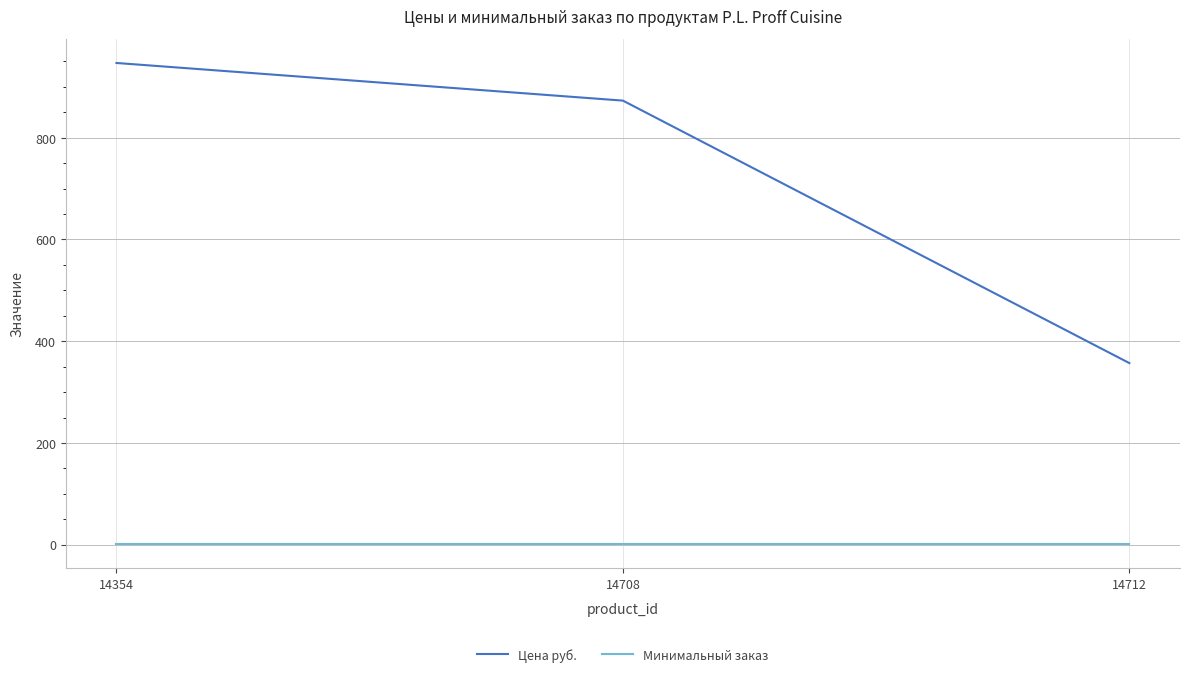

Which series has the largest total across all categories?

Цена руб.